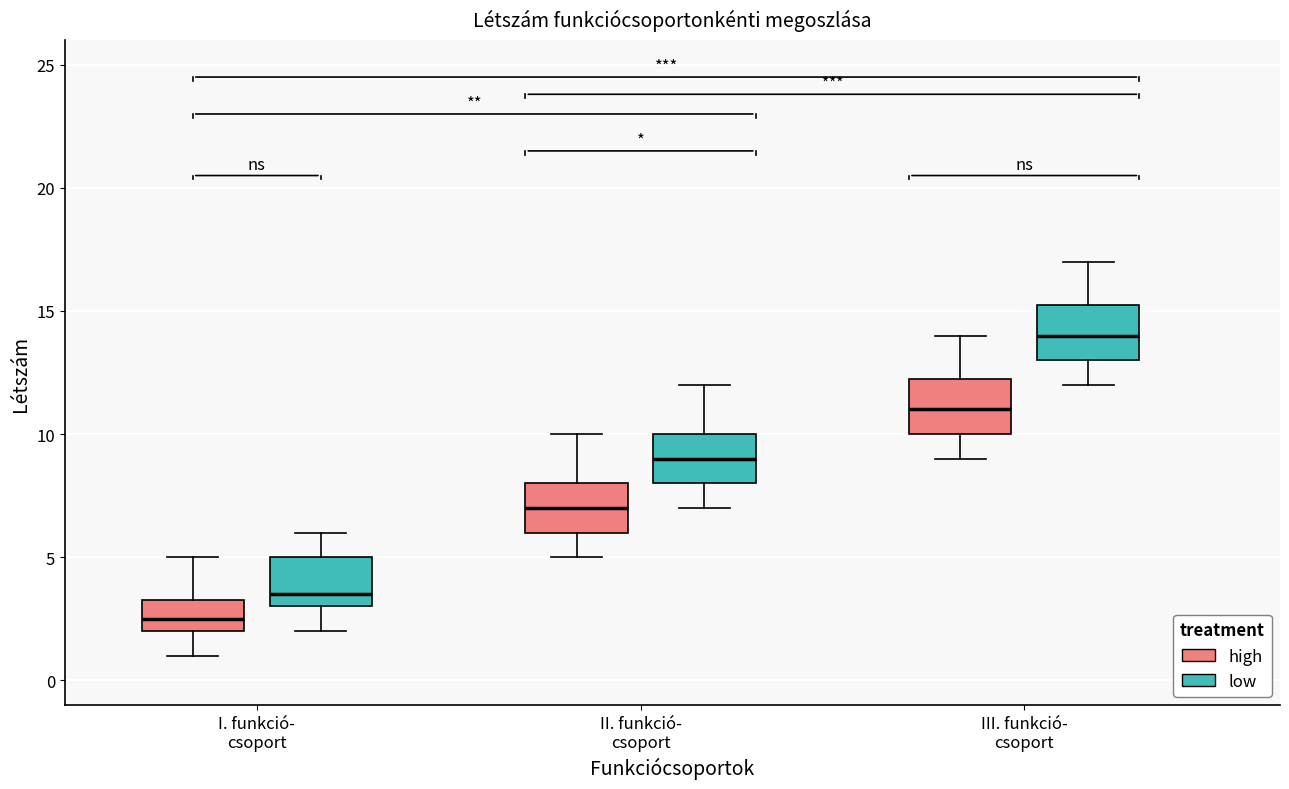

Where does the median line of the box for II. funkció- csoport (low) sit on the y-axis? The values are not printed on the chart, so give them approximately, as read against the axis.

9.0